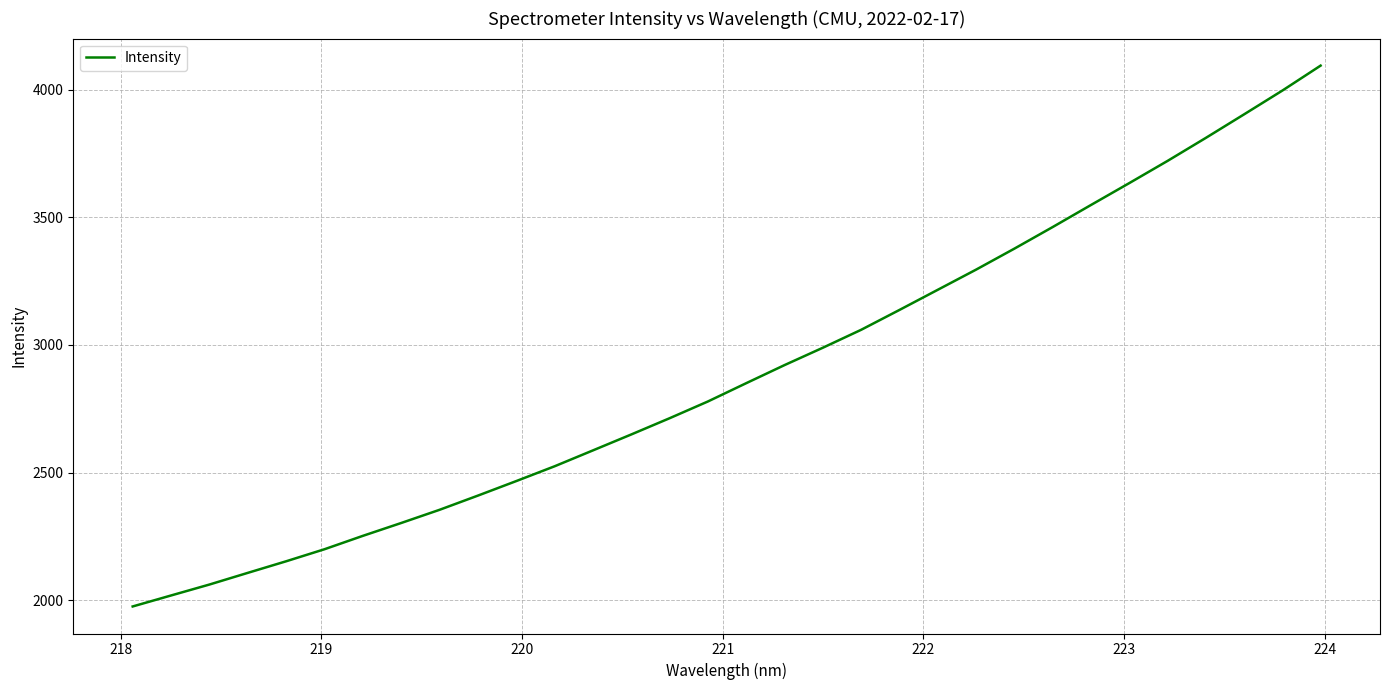

How many lines are shown in the chart?

1